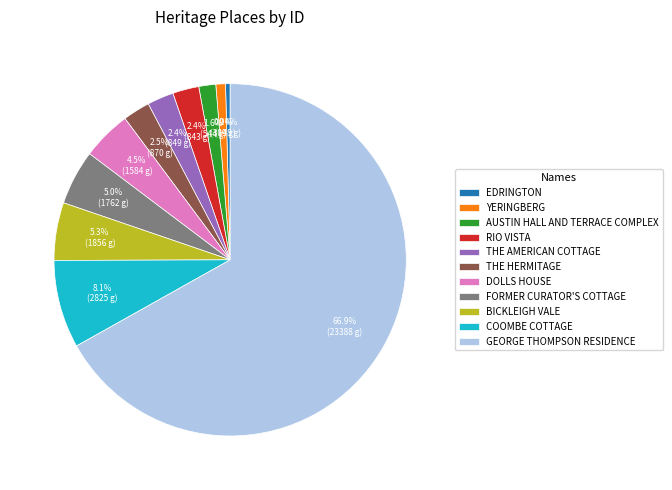

How many slices are in this pie chart?

11